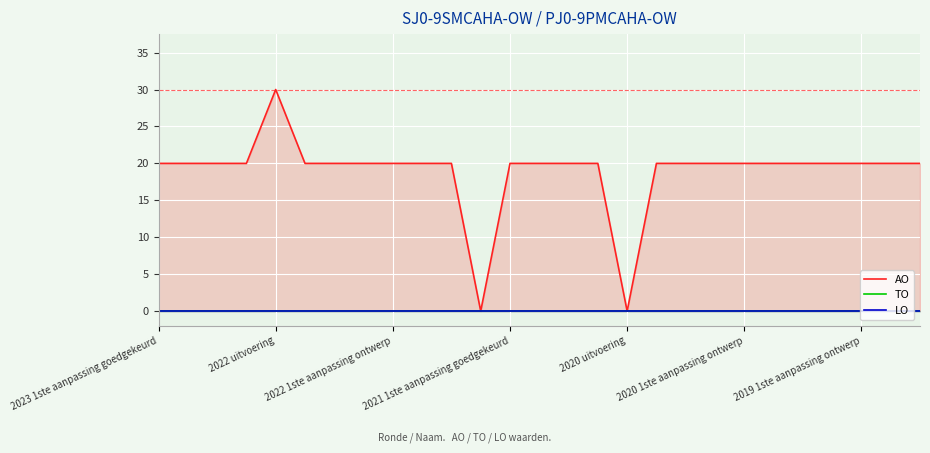

Reading left to right, transcribe all the data shown in this chart.

AO: 20	20	20	20	30	20	20	20	20	20	20	0	20	20	20	20	0	20	20	20	20	20	20	20	20	20	20
TO: 0	0	0	0	0	0	0	0	0	0	0	0	0	0	0	0	0	0	0	0	0	0	0	0	0	0	0
LO: 0	0	0	0	0	0	0	0	0	0	0	0	0	0	0	0	0	0	0	0	0	0	0	0	0	0	0